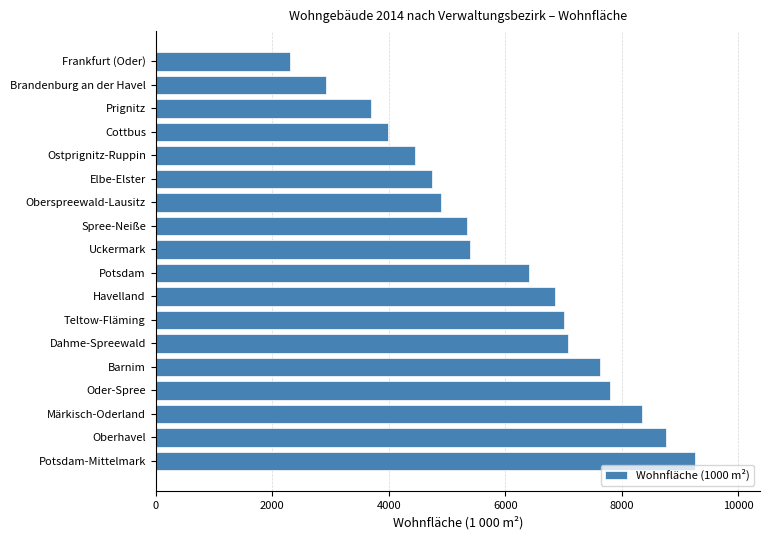

The chart shows a value of 3315 at Barnim. True or false?

False